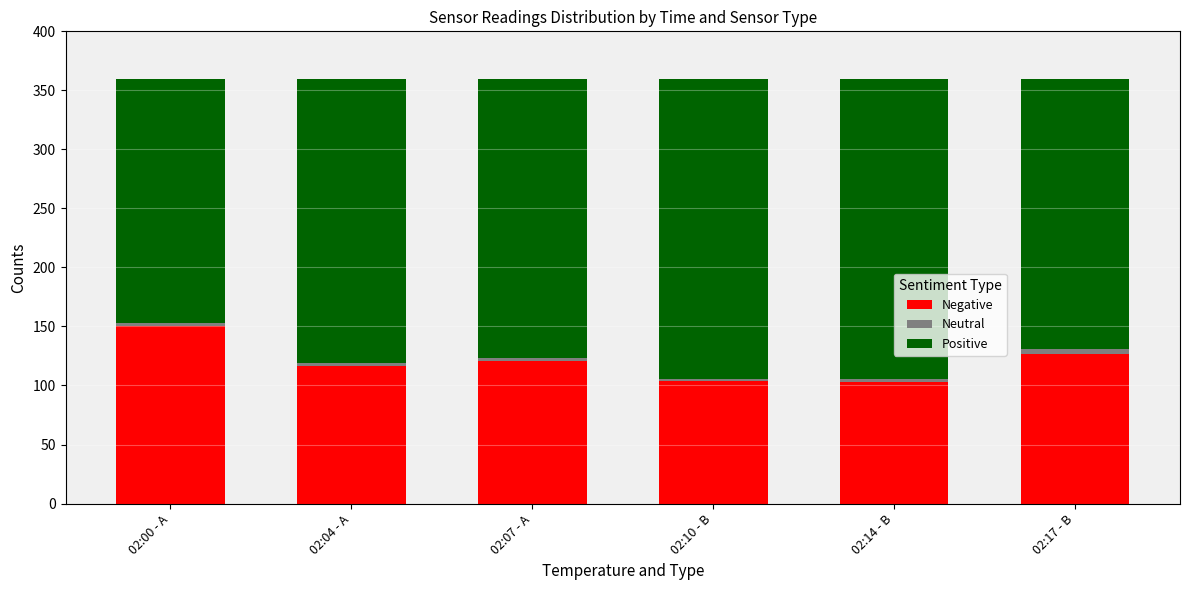

How many values in the Negative series are below 120?

3